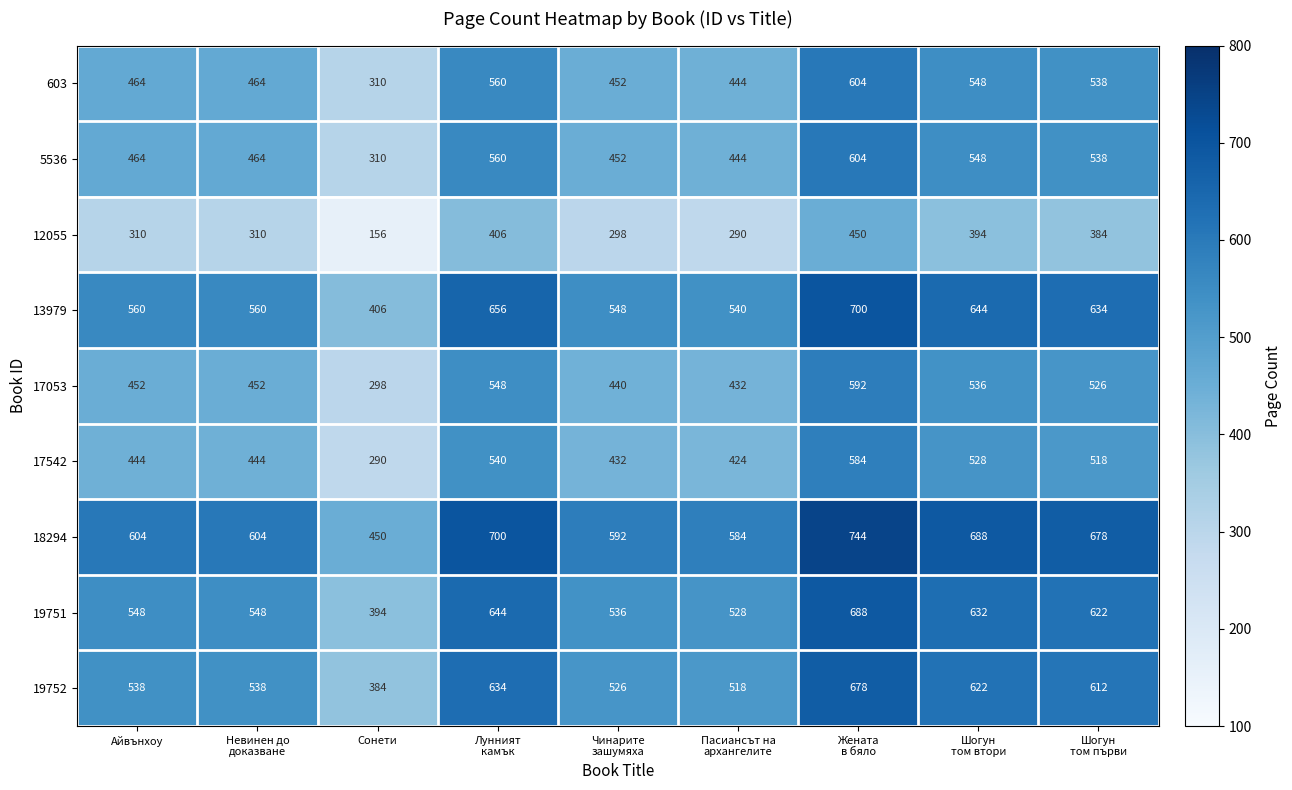

Which series has the largest total across all categories?

18294